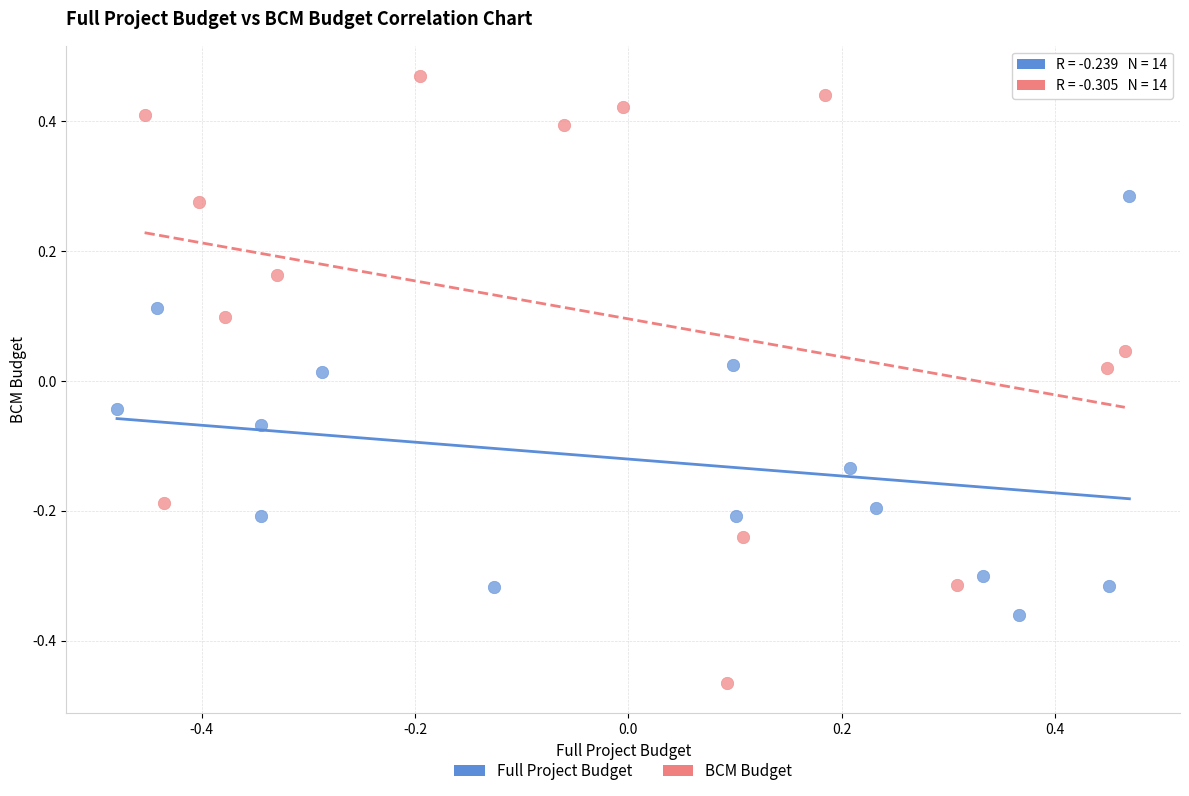

Which series reaches the maximum Y coordinate?

BCM Budget